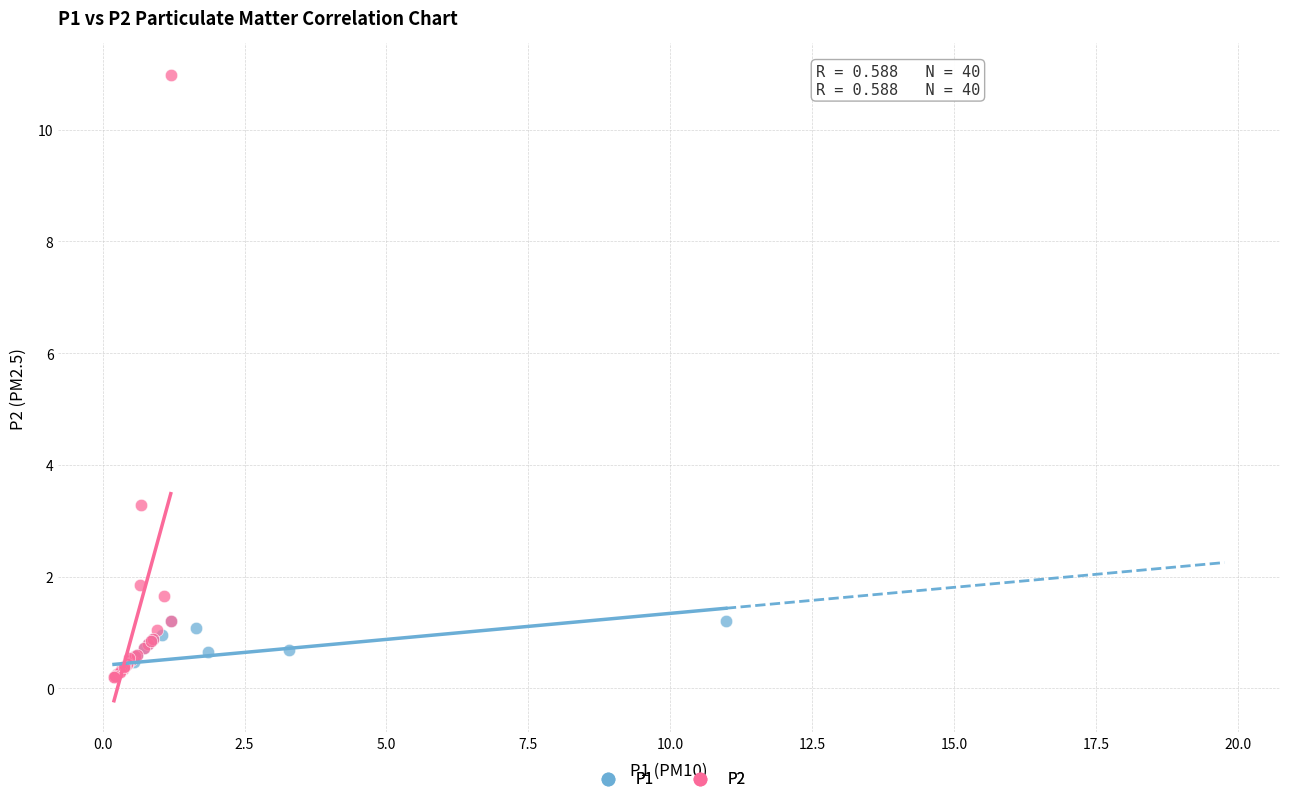

Which series contains the highest Y value?

P2